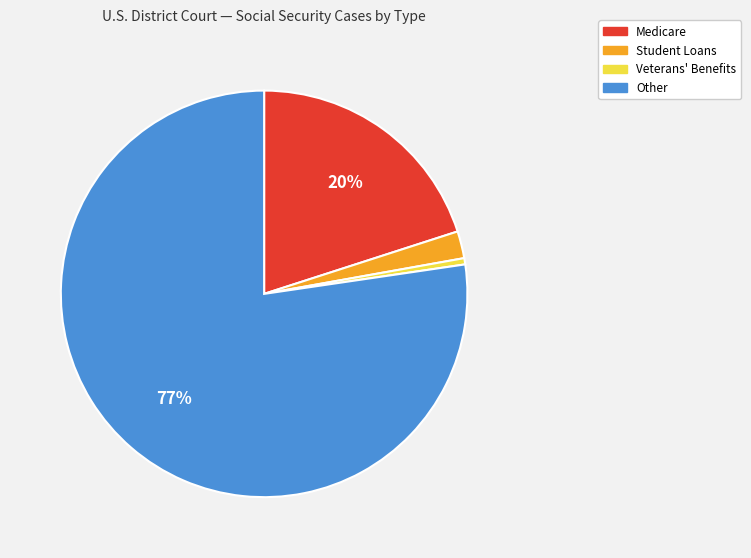

Does any single category account for the majority?

Yes